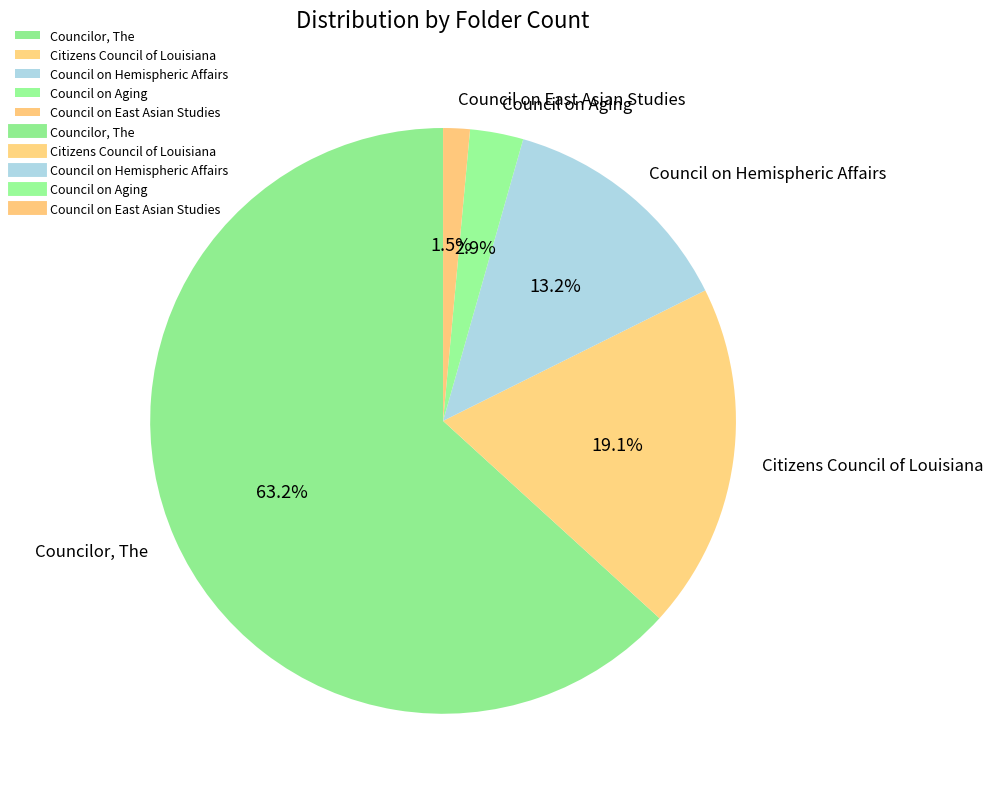

To the nearest percent, what portion does Council on Aging represent?

3%